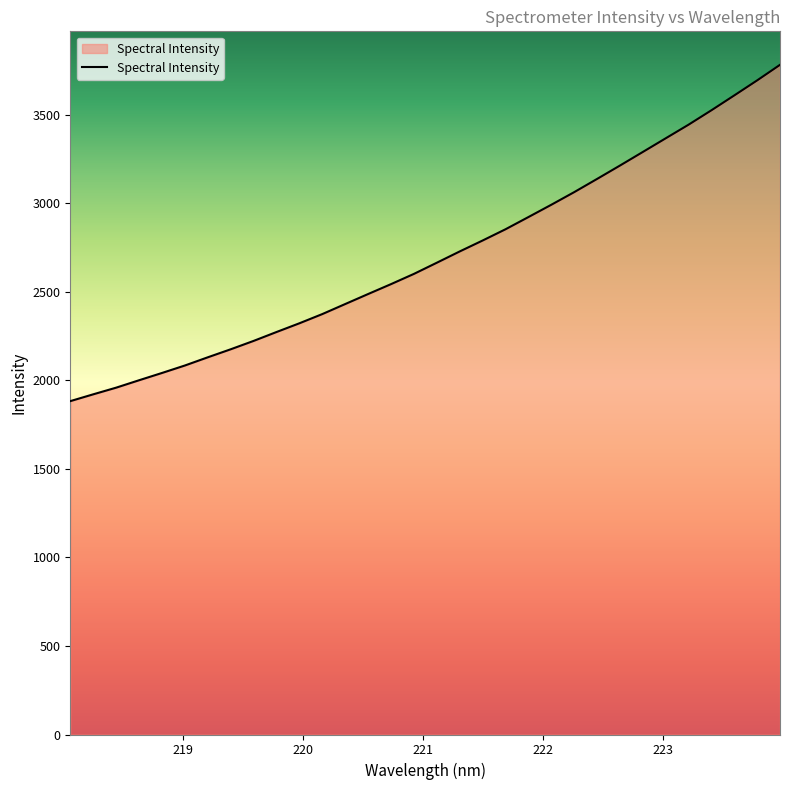

Count the number of data series in this chart.

1